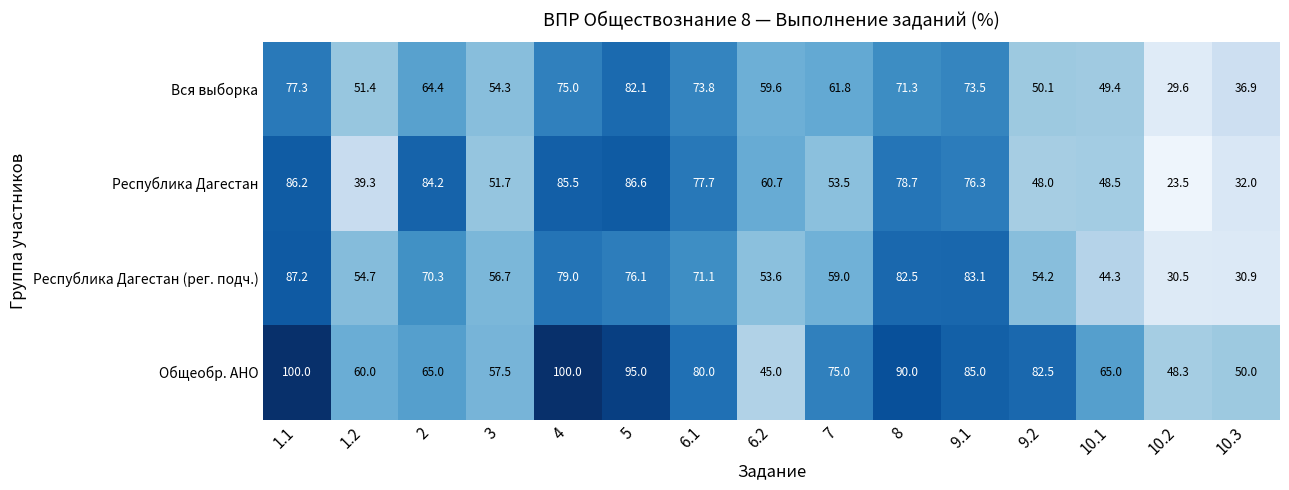

Is it true that Вся выборка equals 75.0 at 4?

True